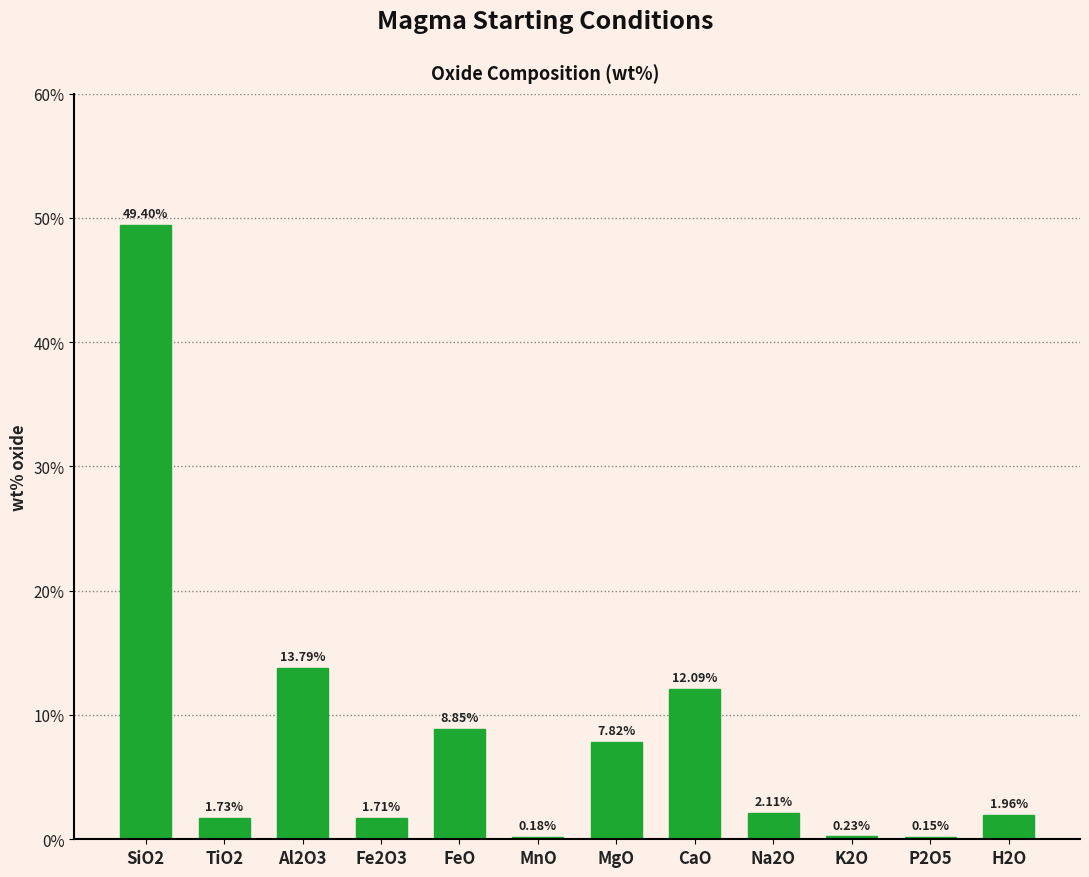

Which has a higher value, Al2O3 or P2O5?

Al2O3